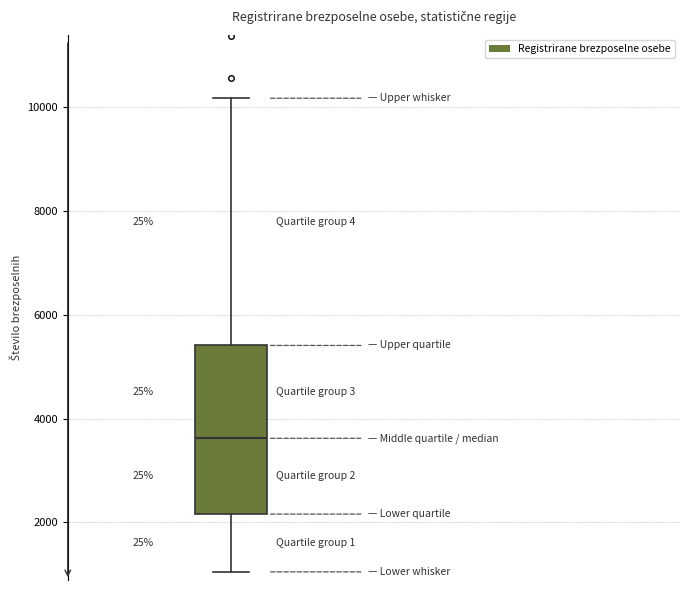

Read this box plot against the y-axis: the position of the median line, the range covered by the box, and the ends of both whiskers. The values are not printed on the chart, so give them approximately, as read against the axis.

median 3600, box 2200 to 5400, whiskers 1000 to 10200